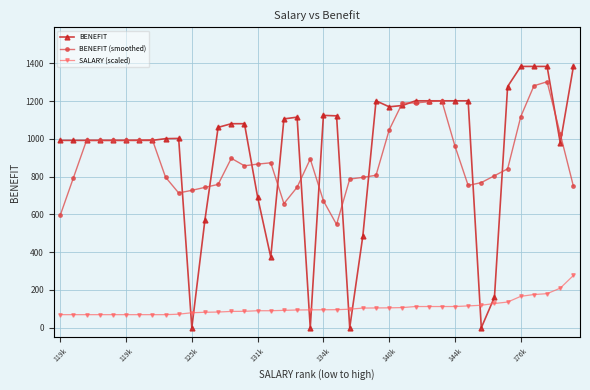

What is the value of the BENEFIT (smoothed) point at the 25th from the left?

807.1